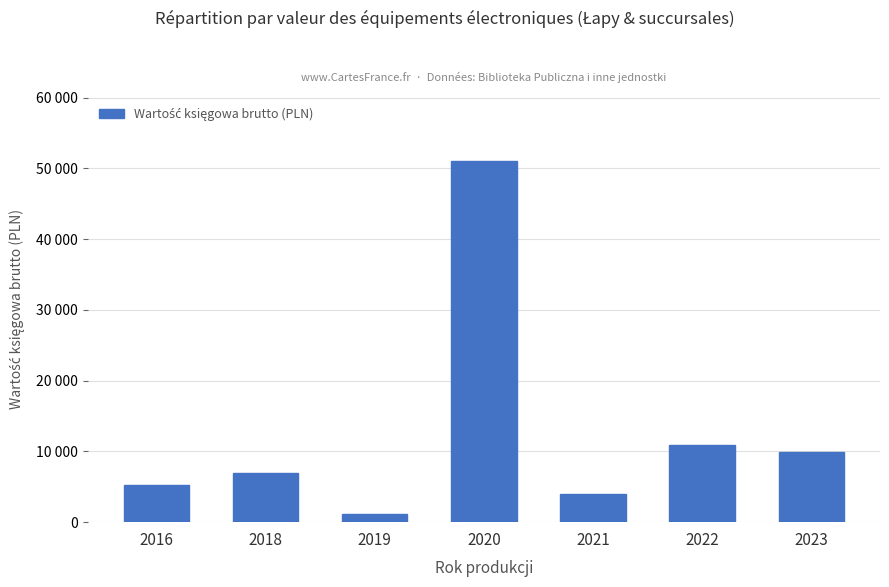

Are the bars horizontal?

No